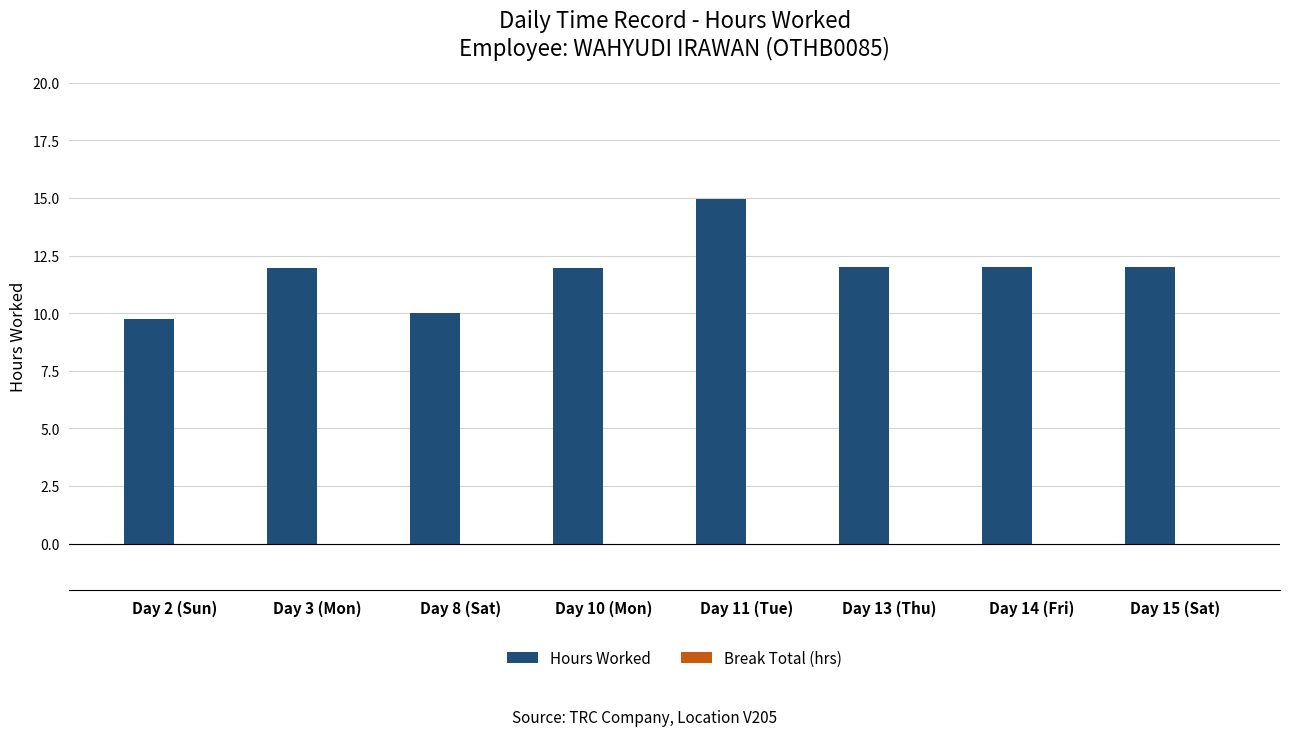

Which has a higher value, Day 10 (Mon) or Day 8 (Sat)?

Day 10 (Mon)